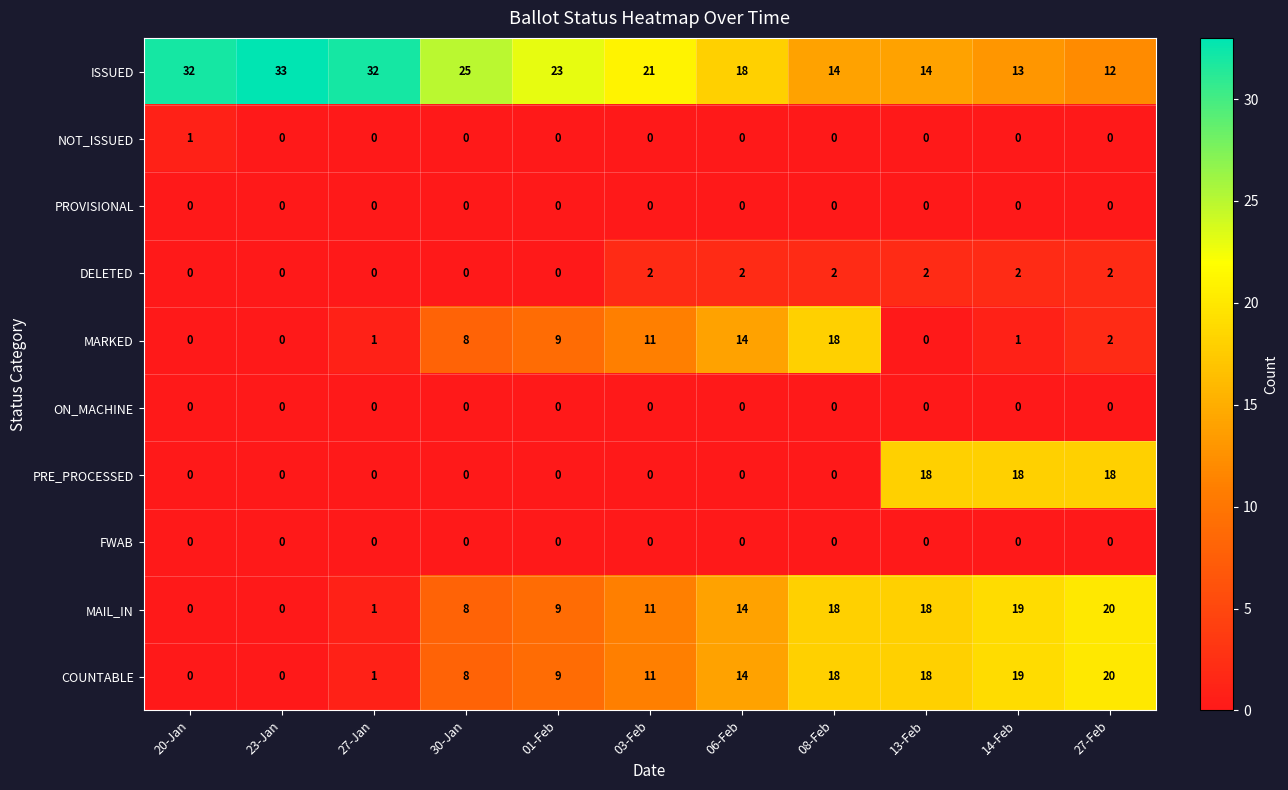

What is the difference between the second highest and second lowest values in the PRE_PROCESSED series?

18